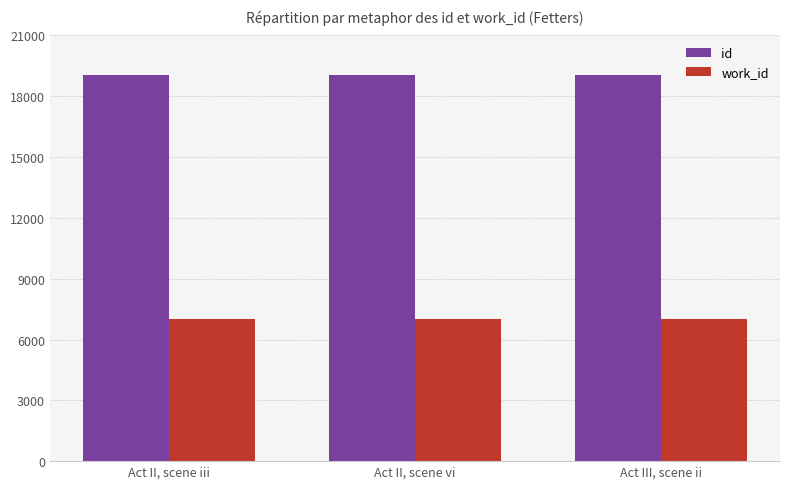

Is the value of work_id at Act III, scene ii greater than the value of id at Act II, scene vi?

No